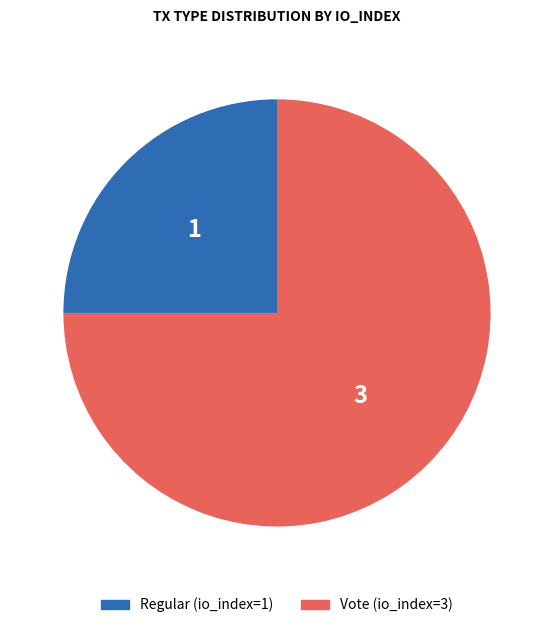

Rank the categories by value from highest to lowest.

Vote (io_index=3), Regular (io_index=1)